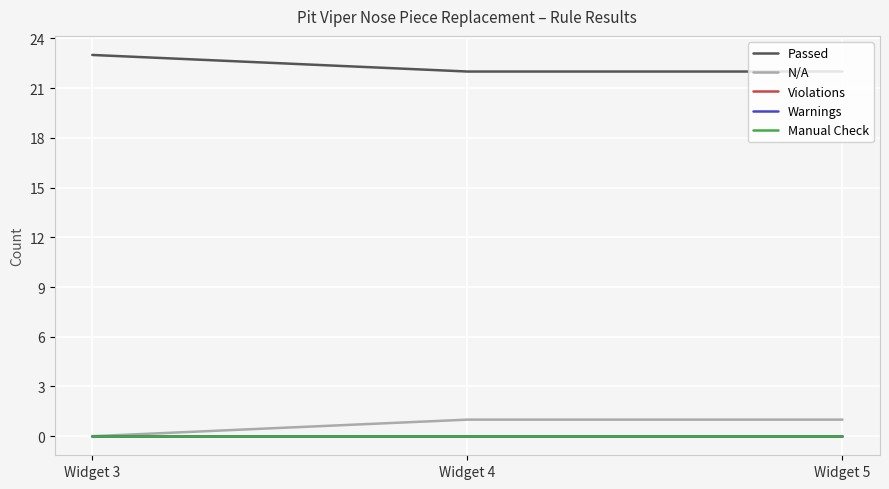

Which series has the largest range (max minus min)?

Passed